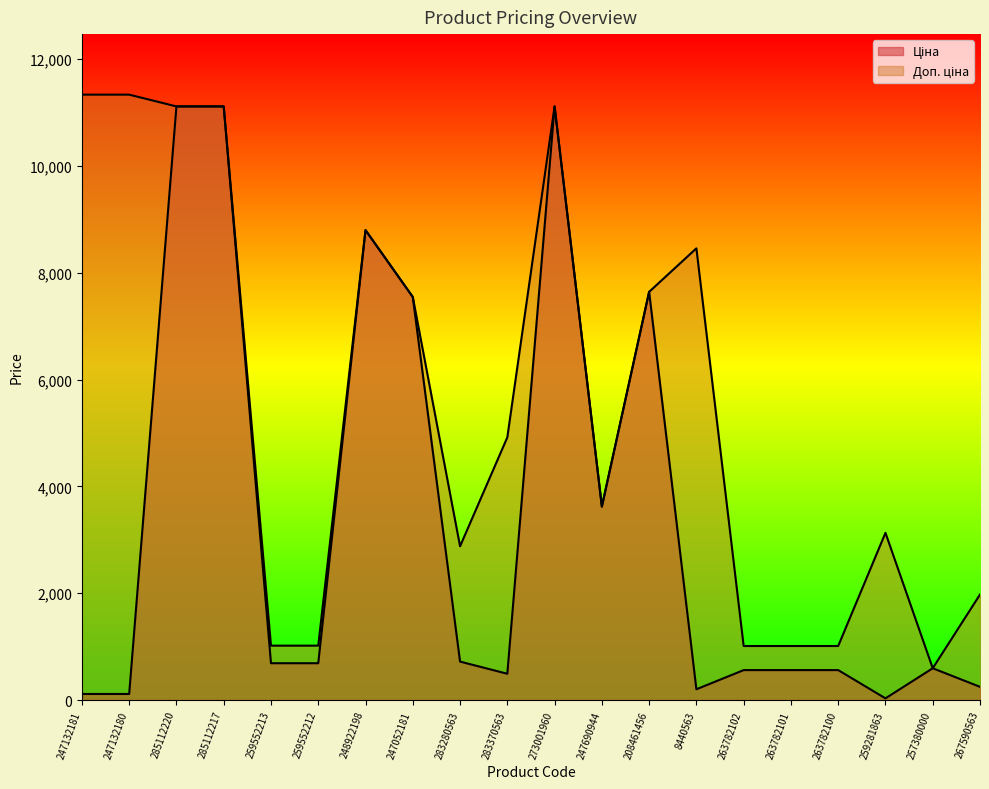

In Ціна, how many points are lower than both neighbors (excluding endpoints)?

4